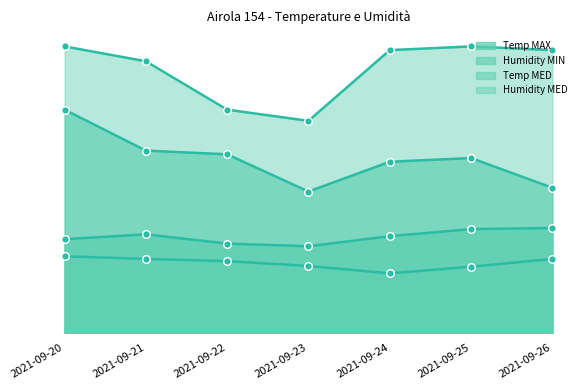

At which category is the sum across all series the highest?

2021-09-20